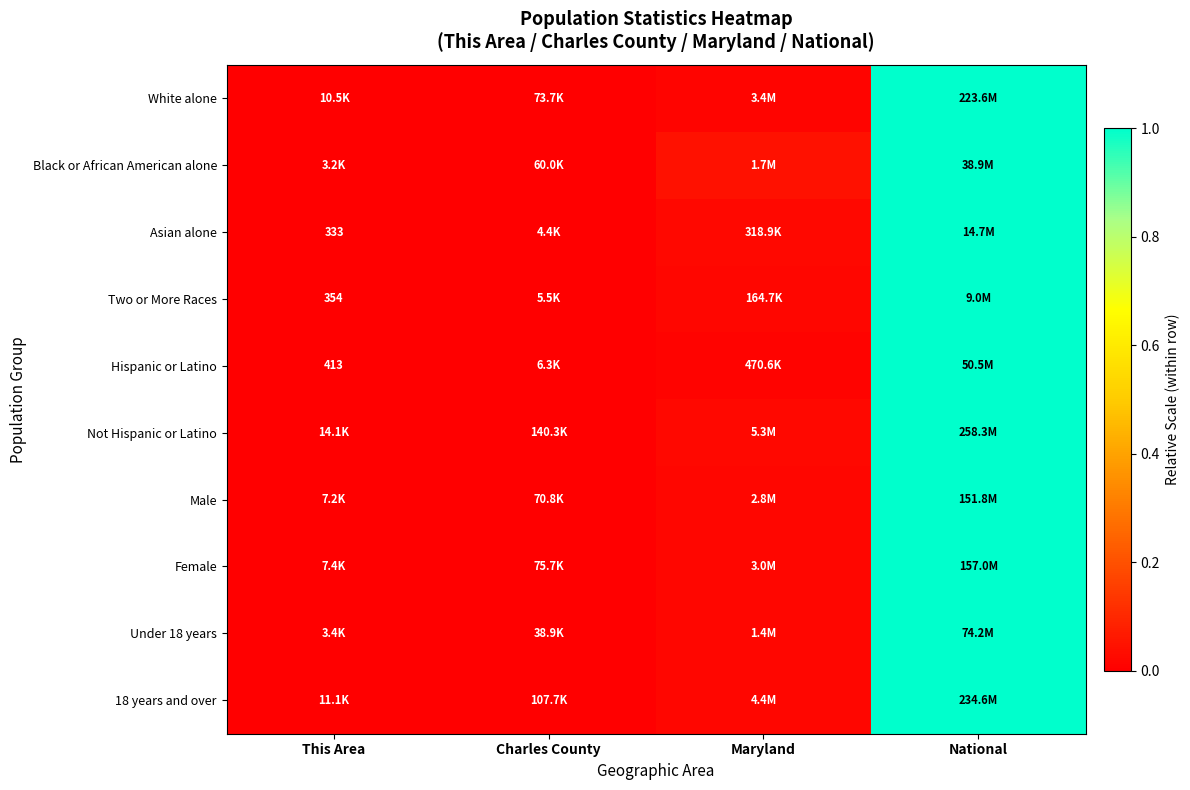

Rank the categories by Male value from lowest to highest.

This Area, Charles County, Maryland, National